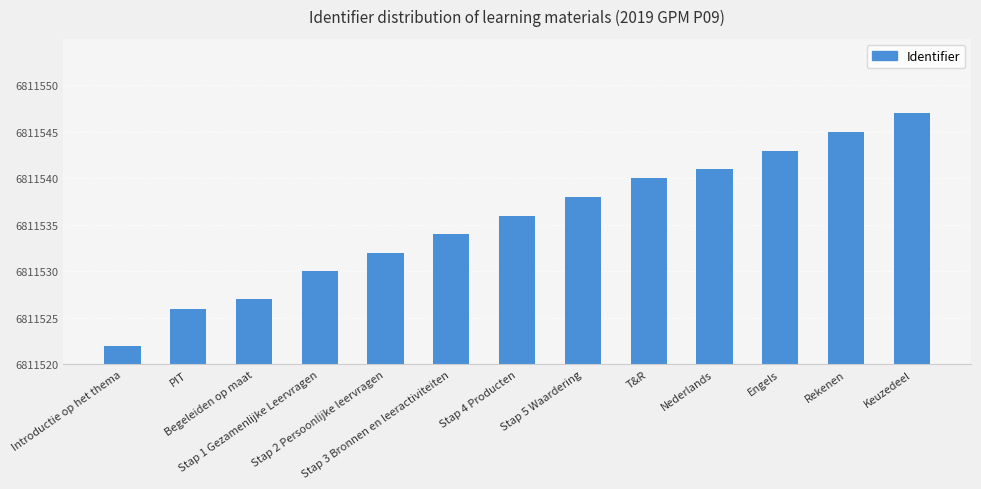

Read the value at Stap 4 Producten, to the nearest 5.

15